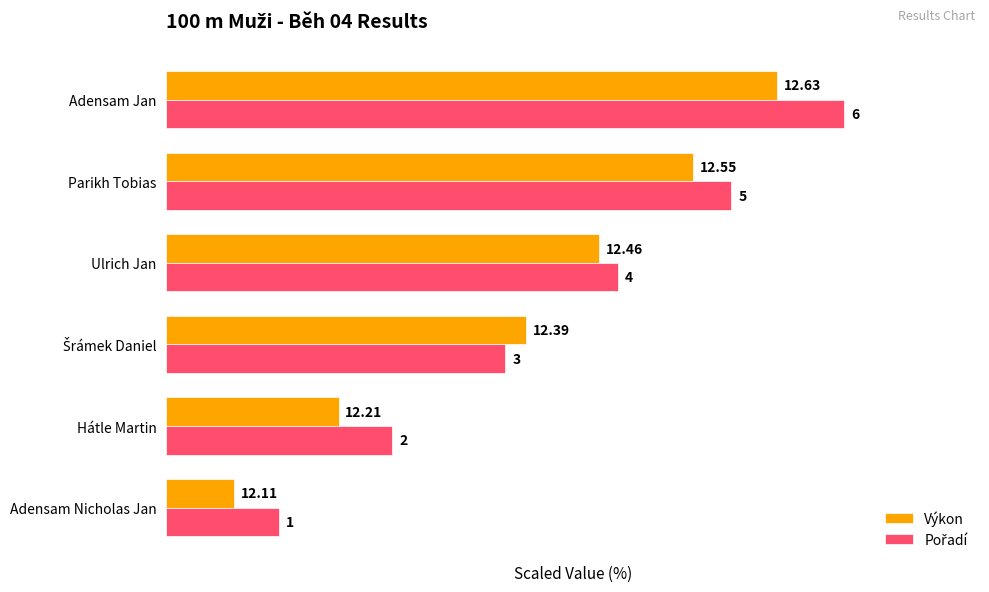

Which series has the largest range (max minus min)?

Pořadí